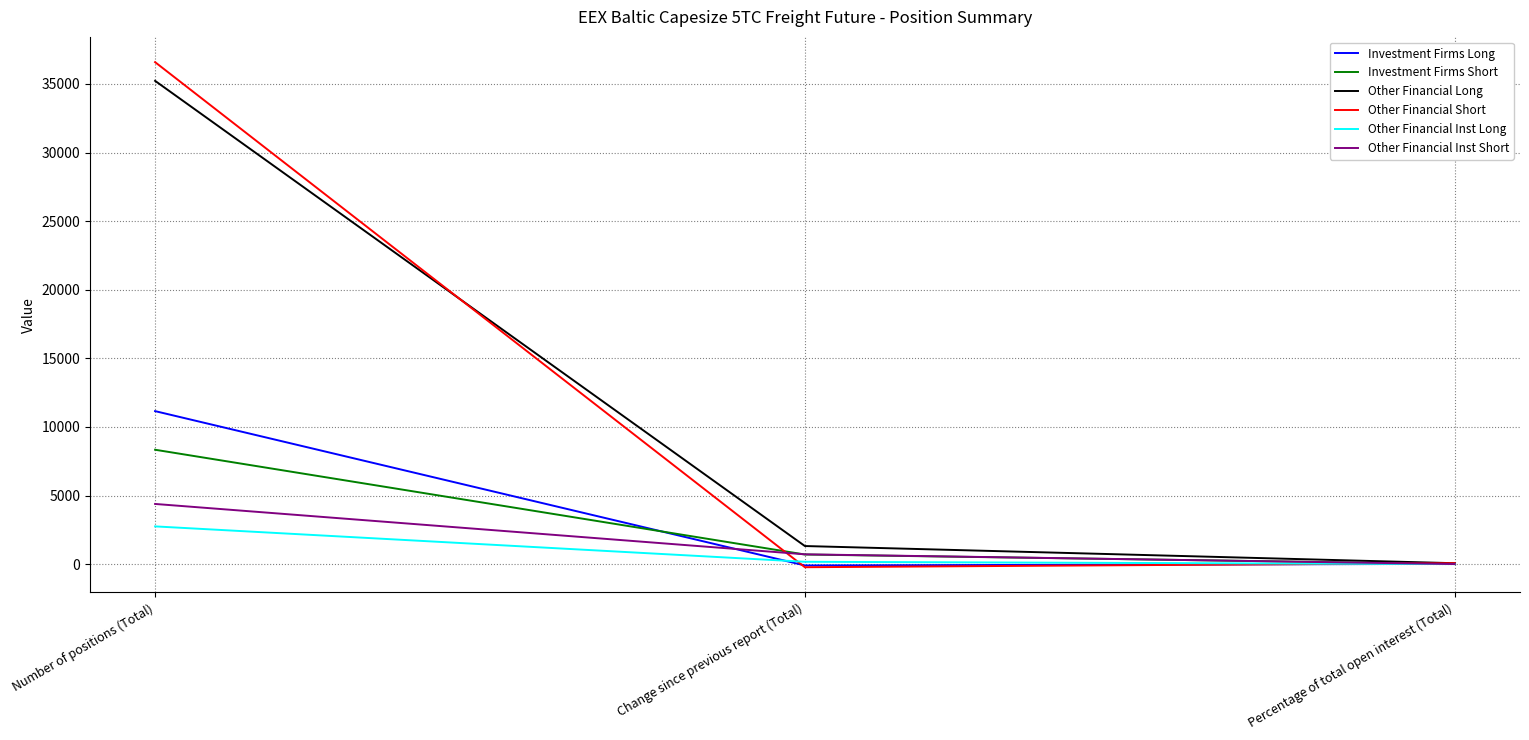

Is it true that Other Financial Inst Long equals 4407.6 at Number of positions (Total)?

False